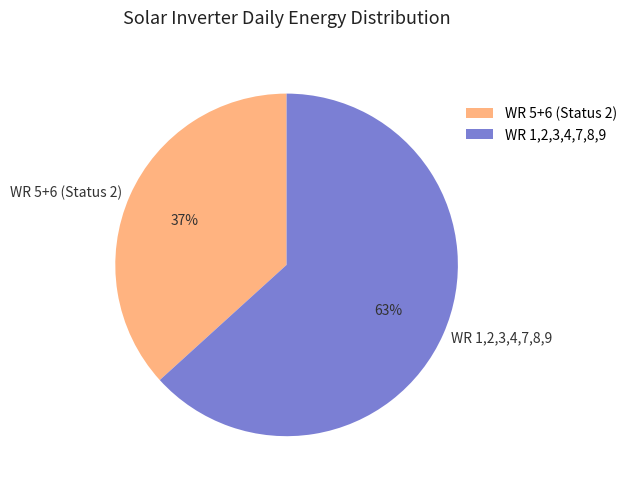

What is the smallest slice in the pie chart?

WR 5+6 (Status 2)